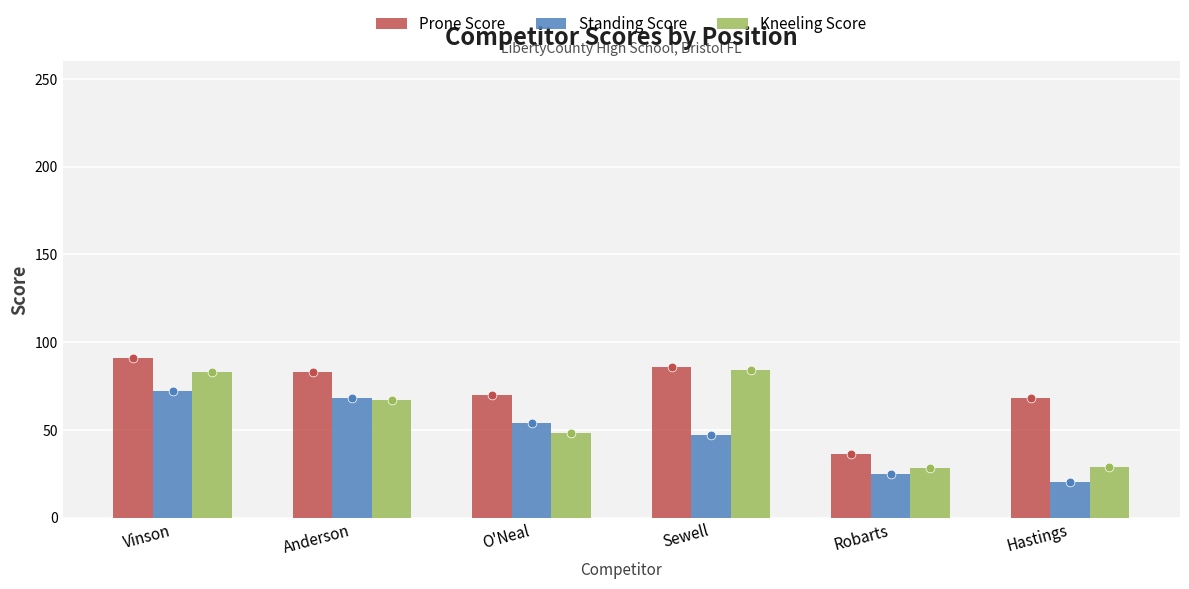

At which category is the sum across all series the highest?

Vinson